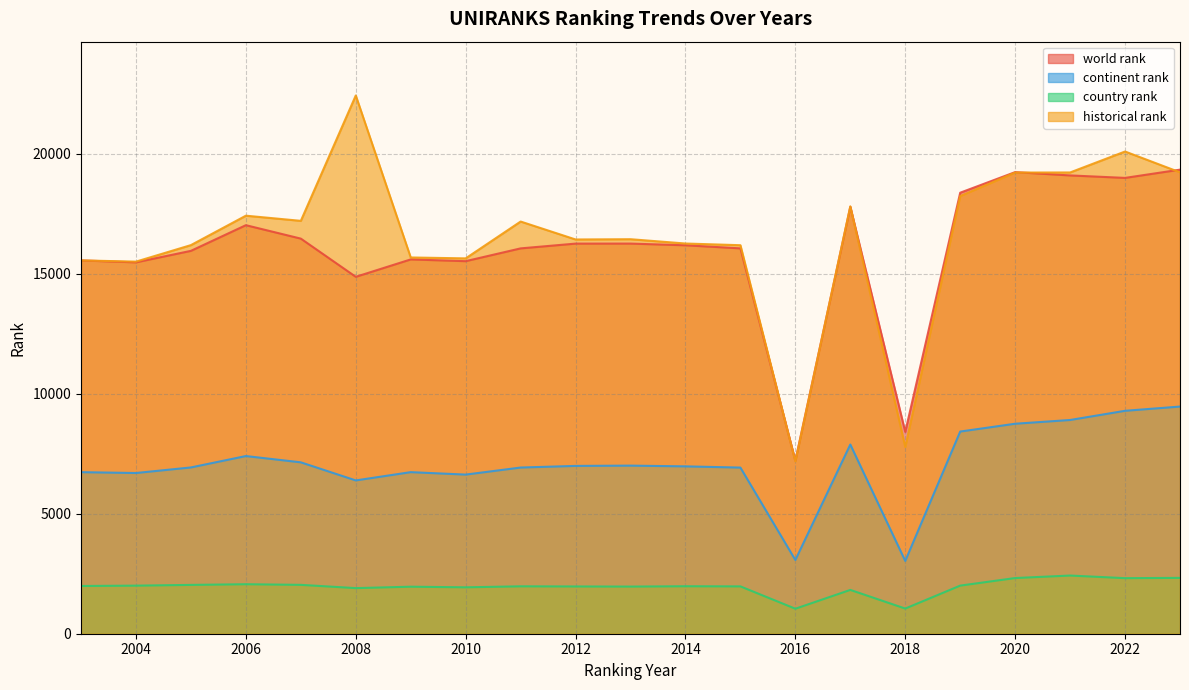

True or false: country rank has a value of 2063.0 at 2006.

True